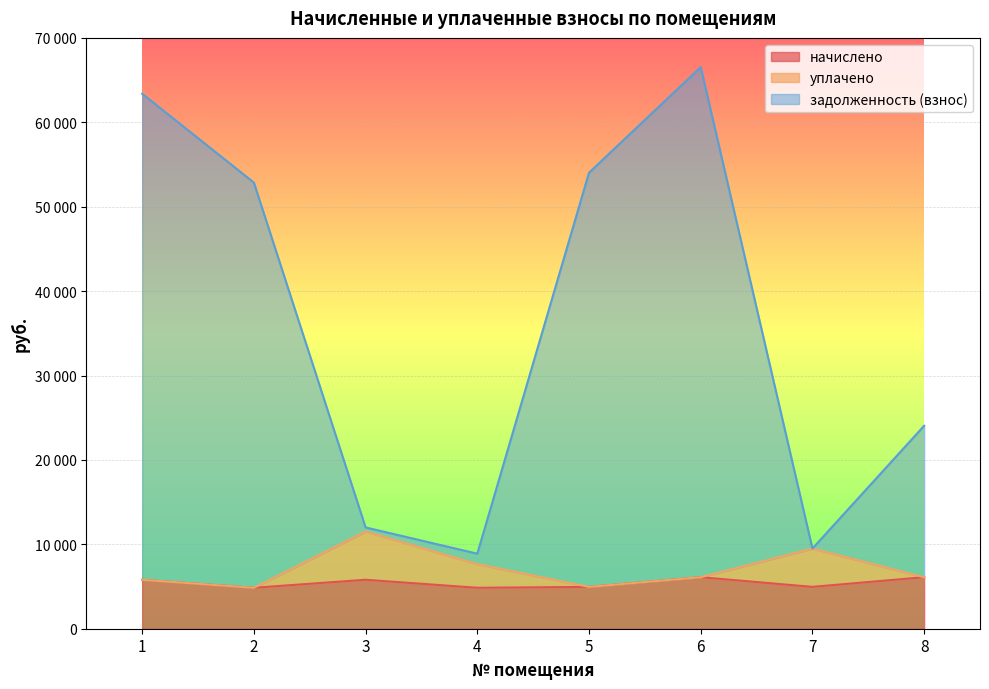

Which series changed the most between 2 and 3?

задолженность (взнос)